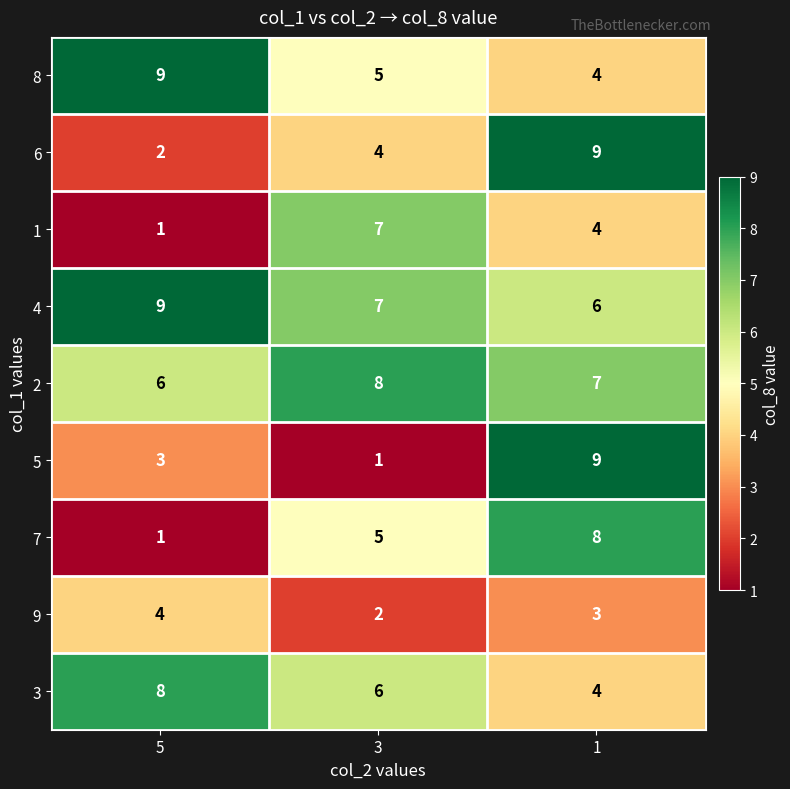

Count the 8 values in the range 4 to 9.

3